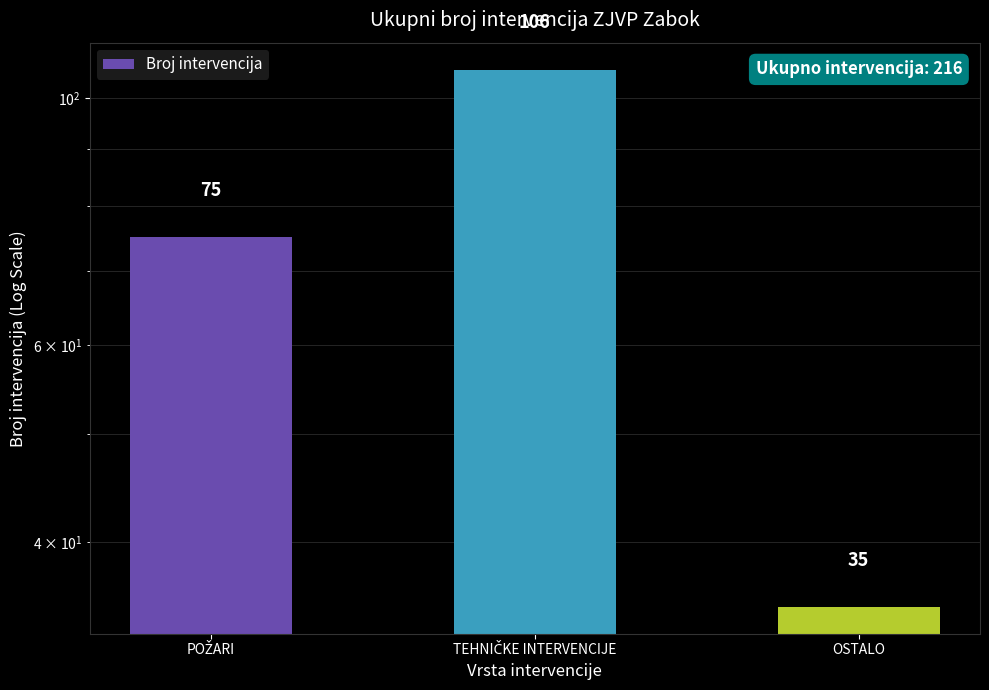

What is the label of the 1st bar from the left?

POŽARI